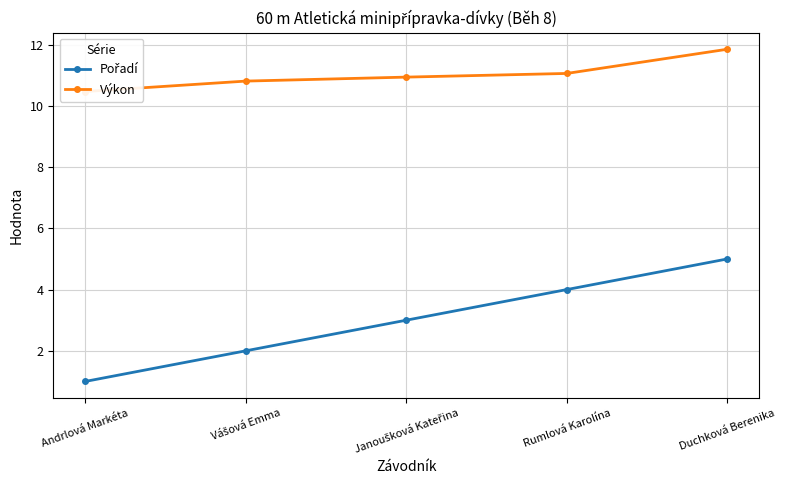

At how many categories does at least one series exceed 10?

5